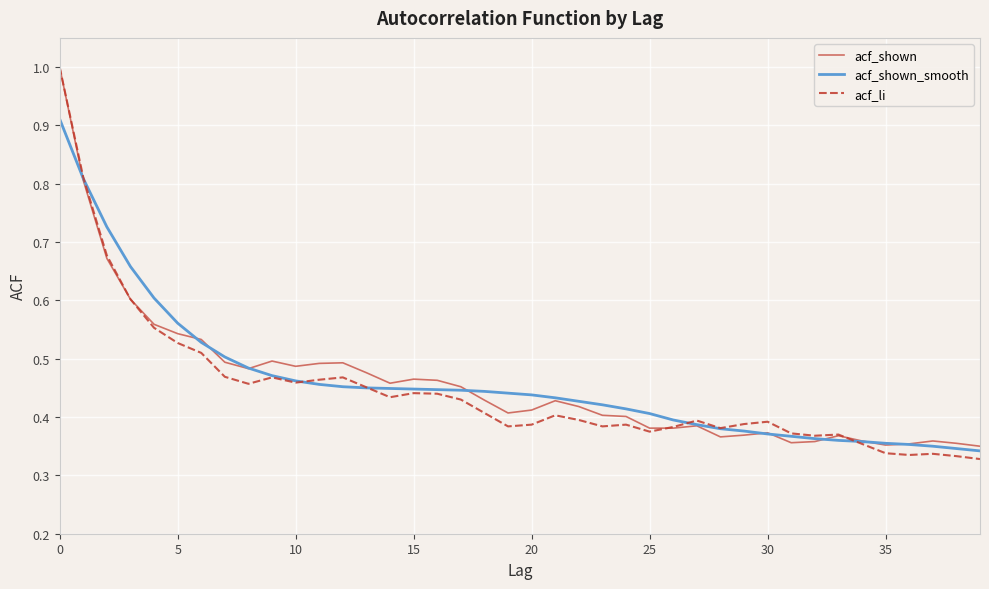

Does the chart display data point markers on the line(s)?

No